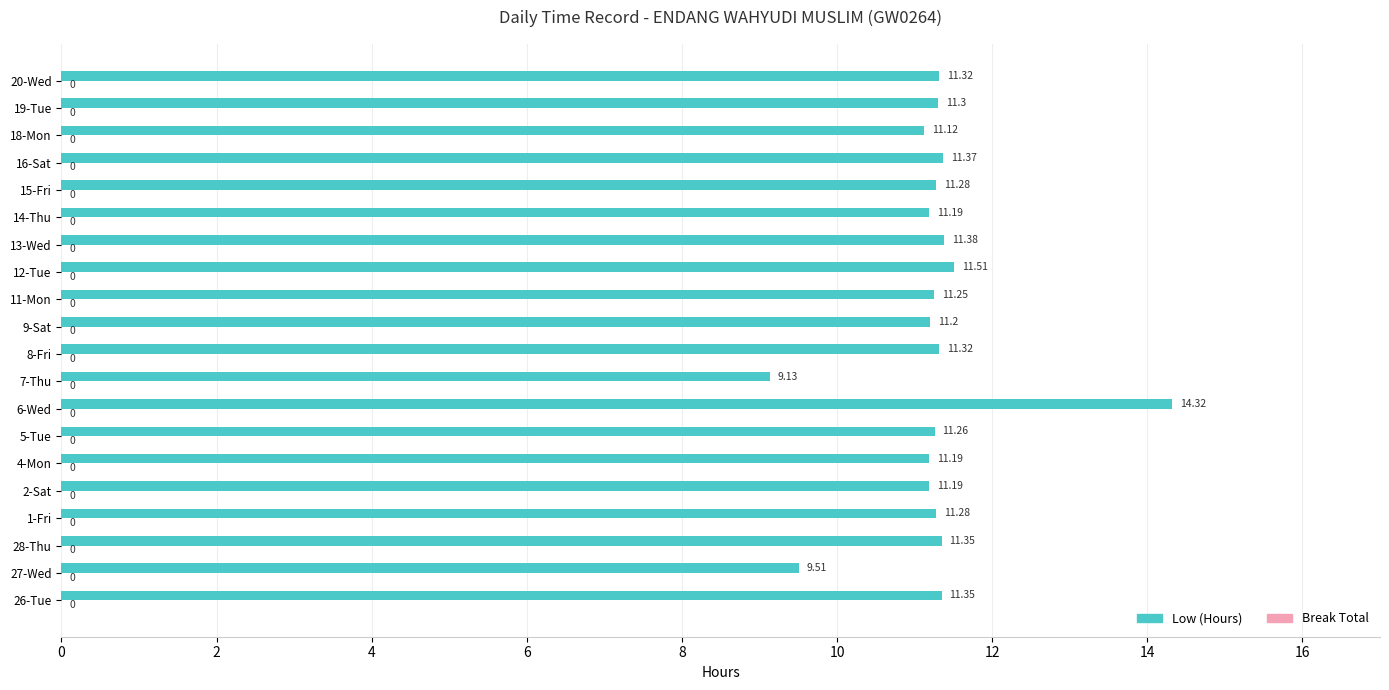

What is the difference between the second highest and second lowest values?

2.0